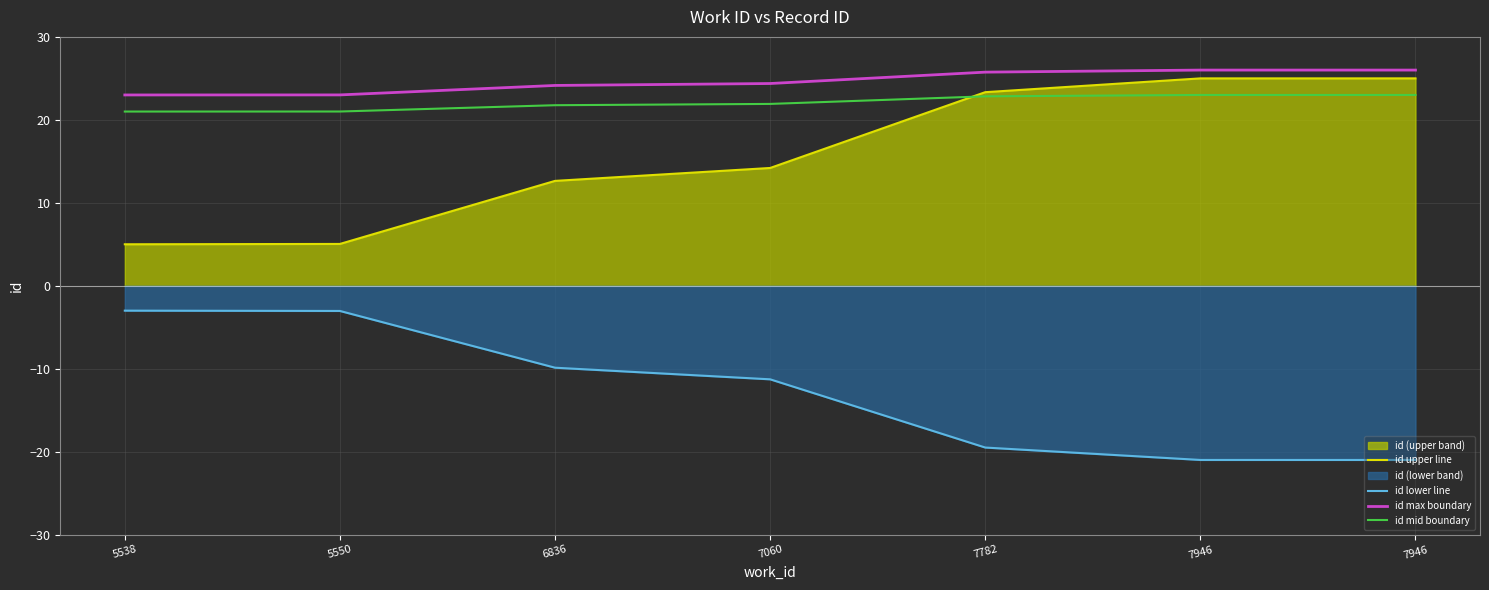

Which series has the largest total across all categories?

id max boundary